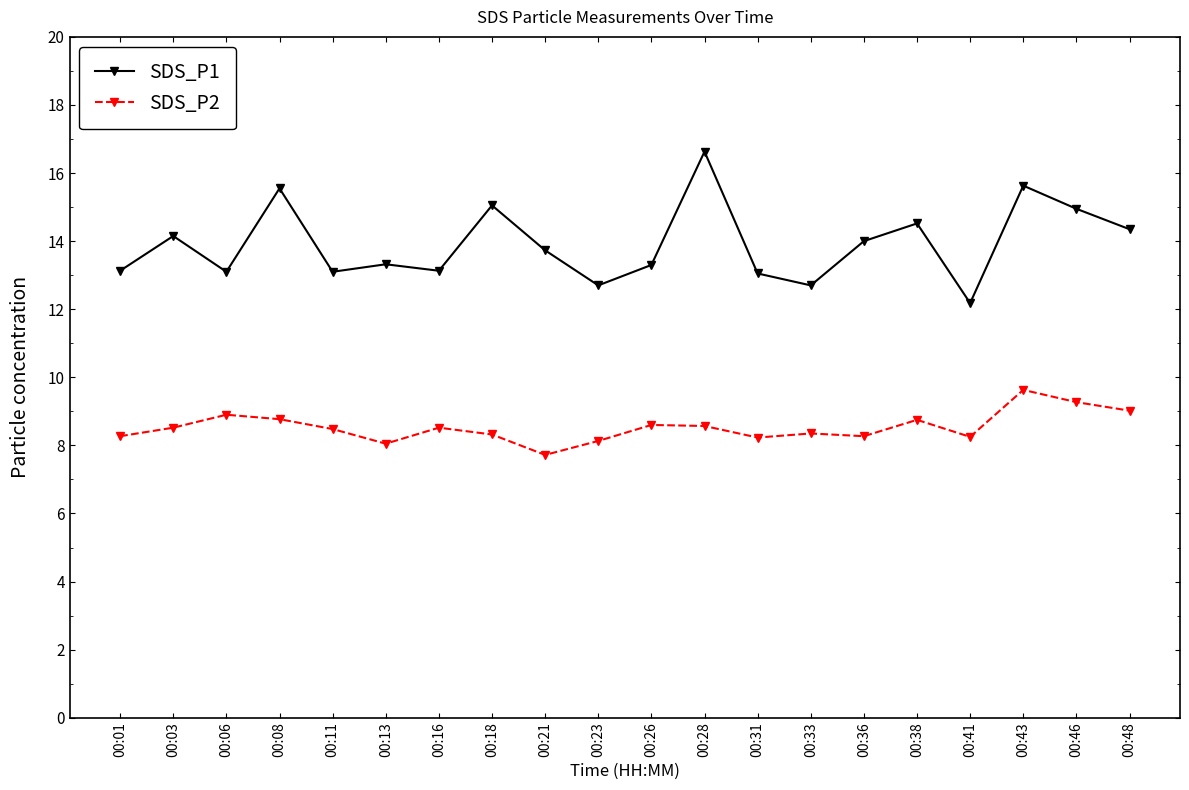

How many distinct data groups are displayed?

2